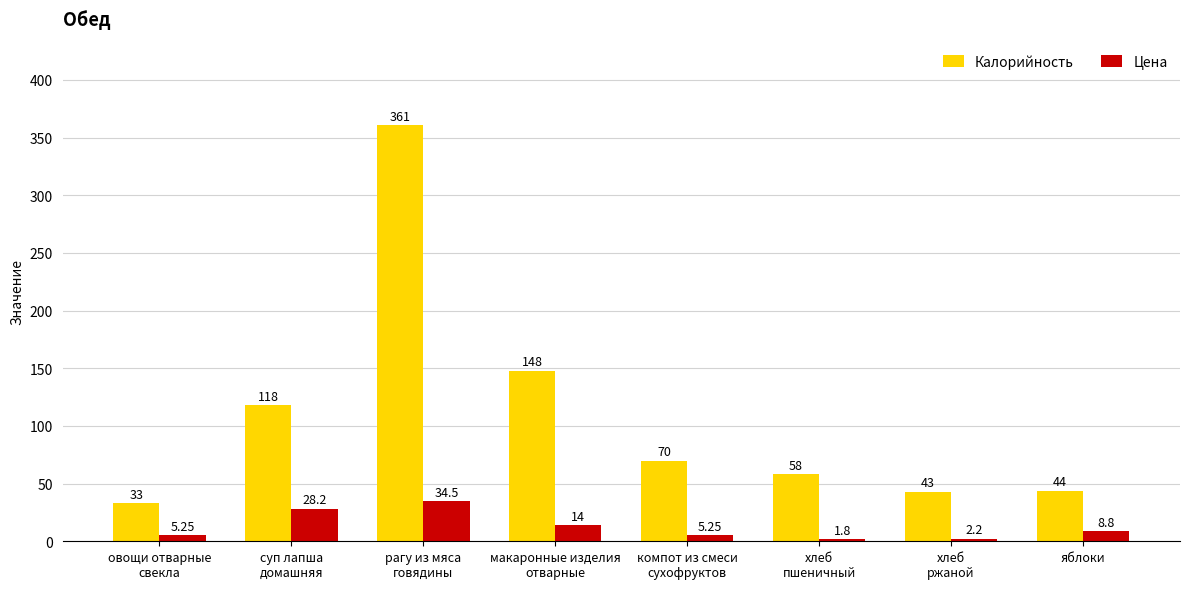

How many groups of bars are there?

8